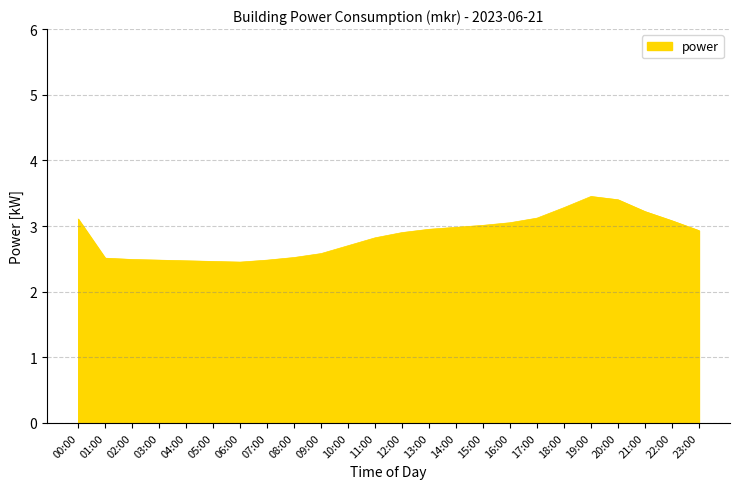

What position from the left is 14:00?

15